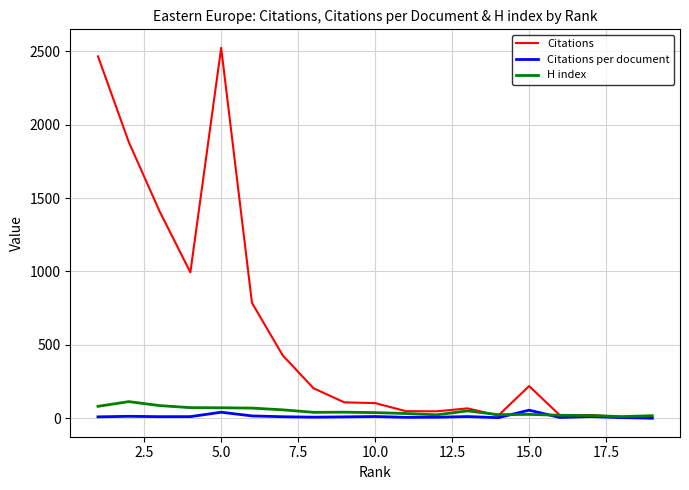

Which series has the largest total across all categories?

Citations